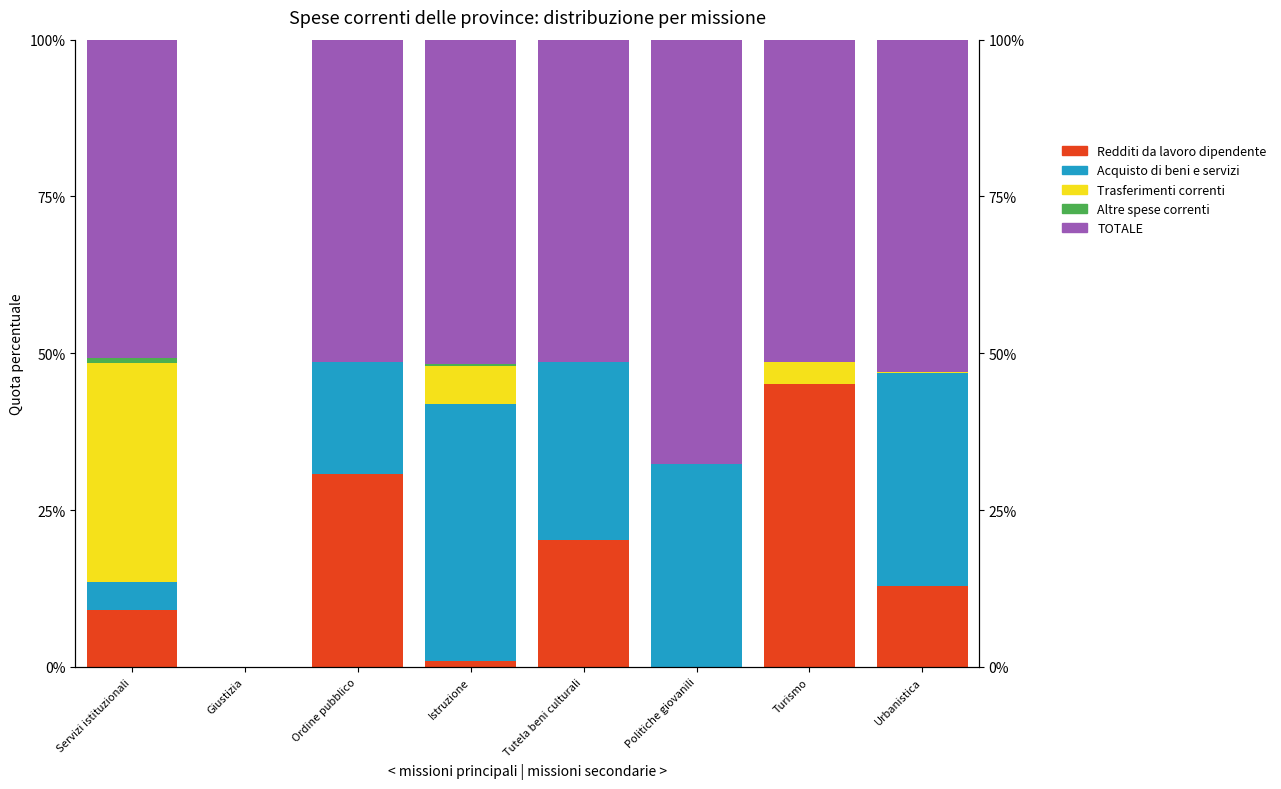

Which category has the lowest value in the Altre spese correnti series?

Giustizia